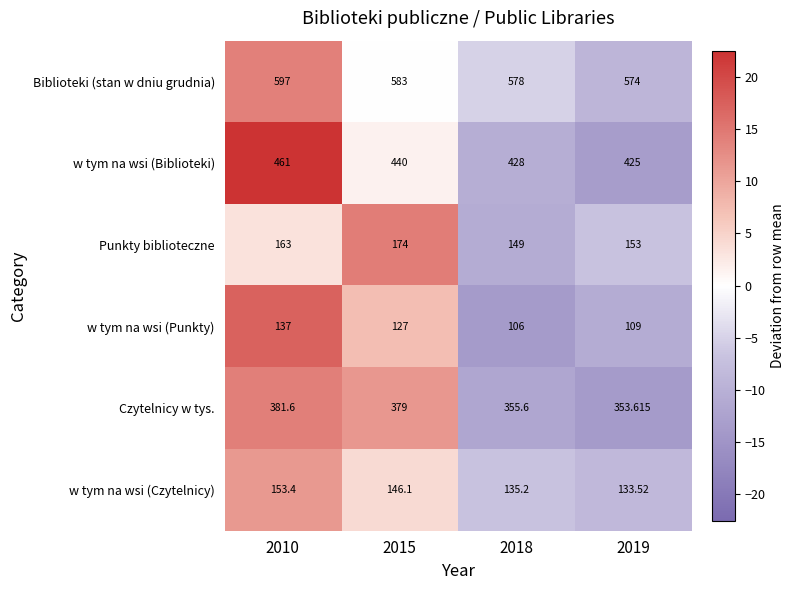

Between 2010 and 2015, which series saw the biggest shift?

w tym na wsi (Biblioteki)